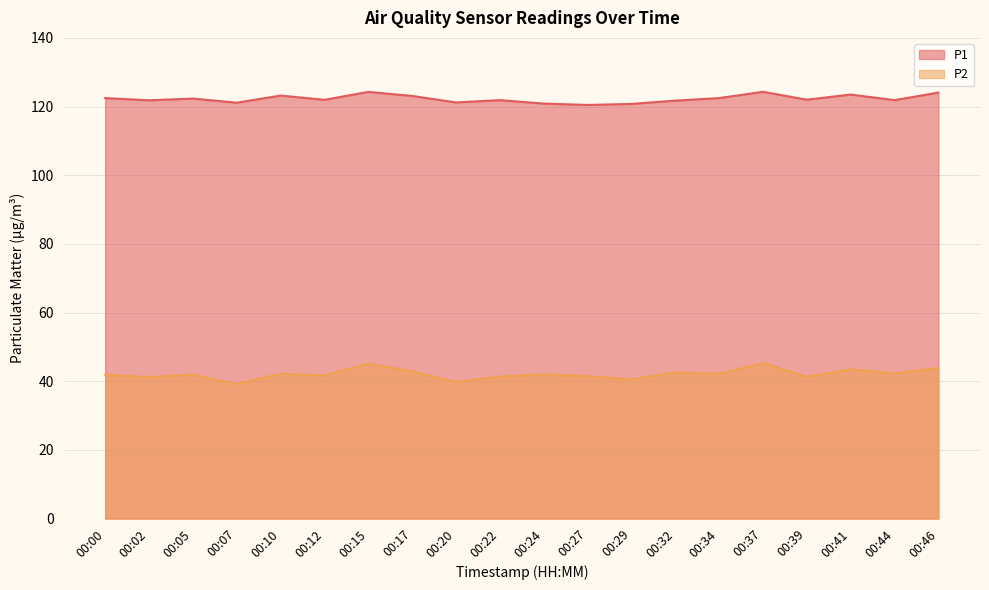

True or false: P2 and P1 intersect in this chart.

False